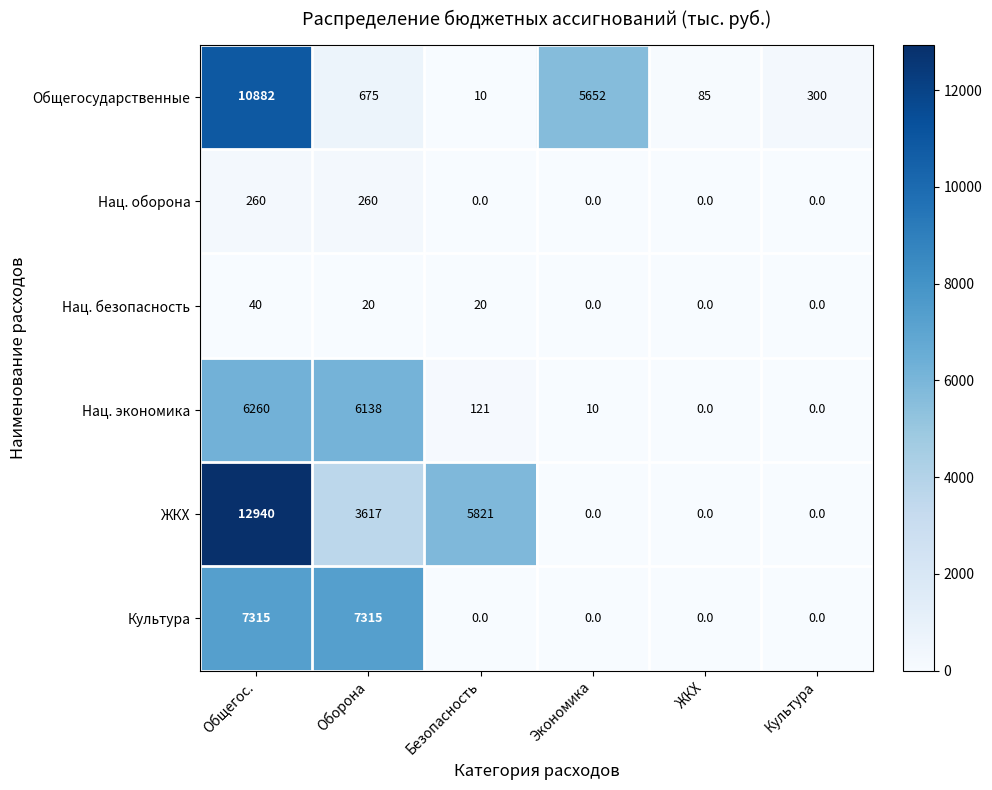

What is the approximate value of Культура at Общегос.?

7315